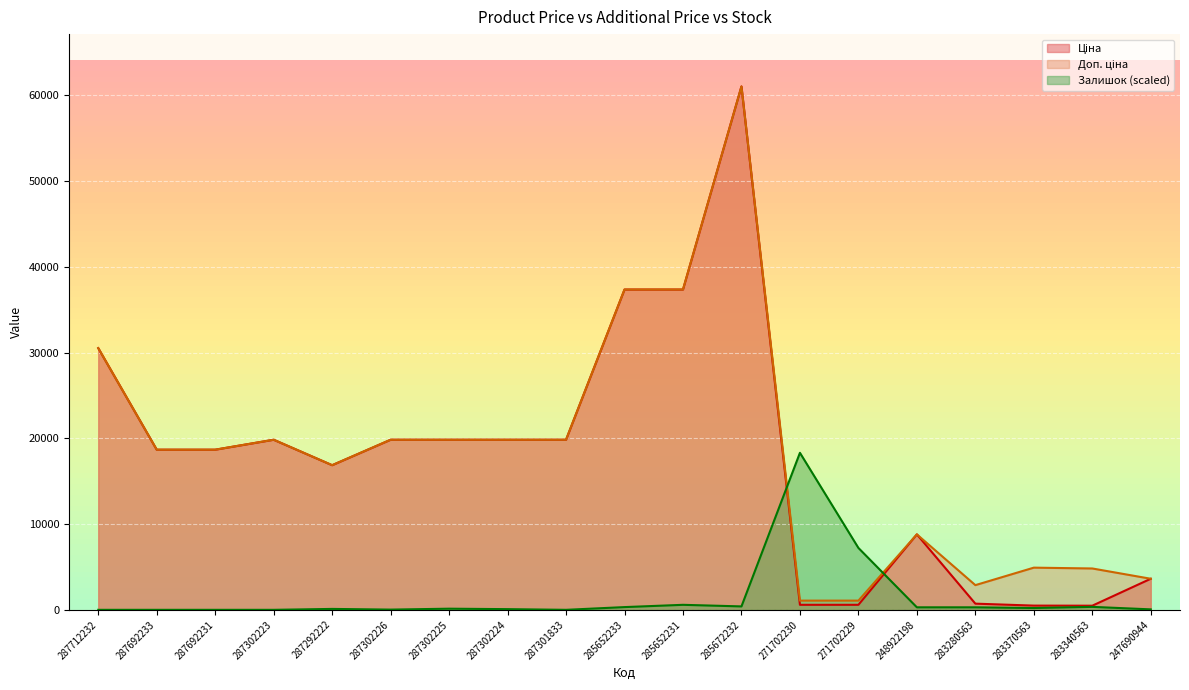

True or false: Ціна has more than 1 points higher than both neighbors.

True